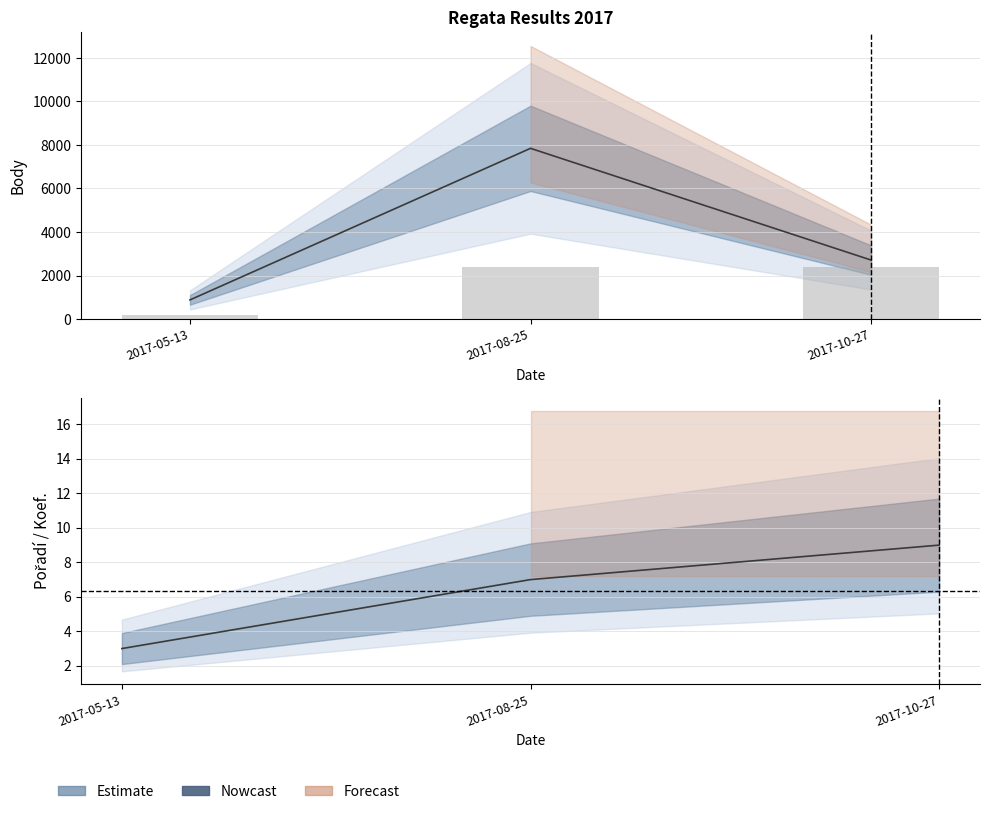

Which has a higher value, 2017-08-25 or 2017-05-13?

2017-08-25